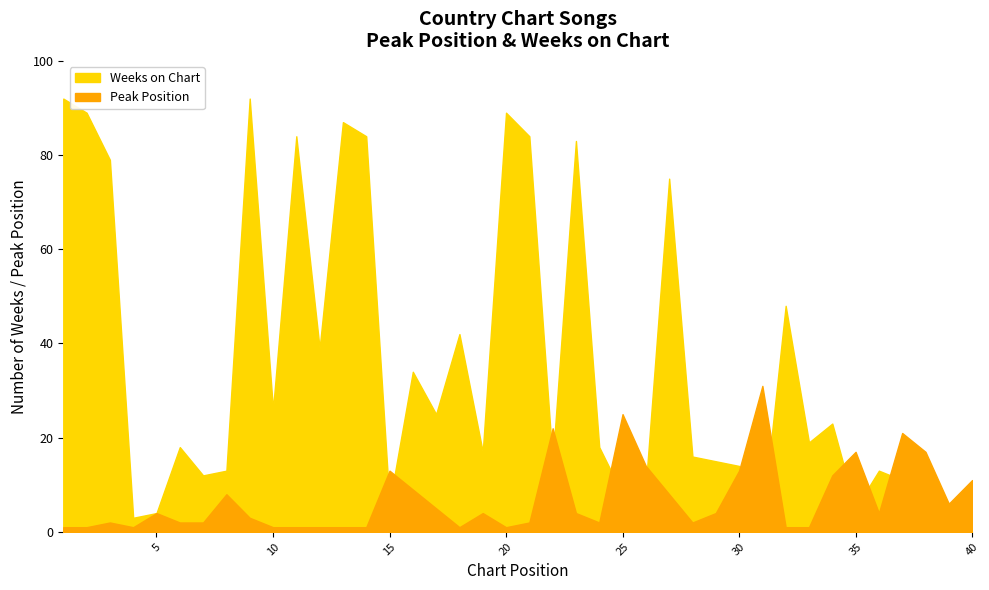

How many data points in Weeks on Chart are less than 18?

19